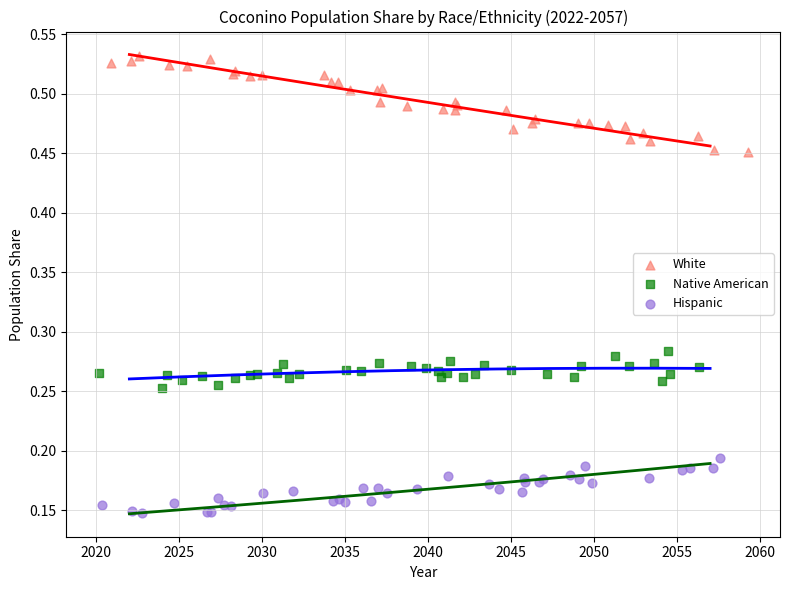

Which series contains the highest Y value?

White